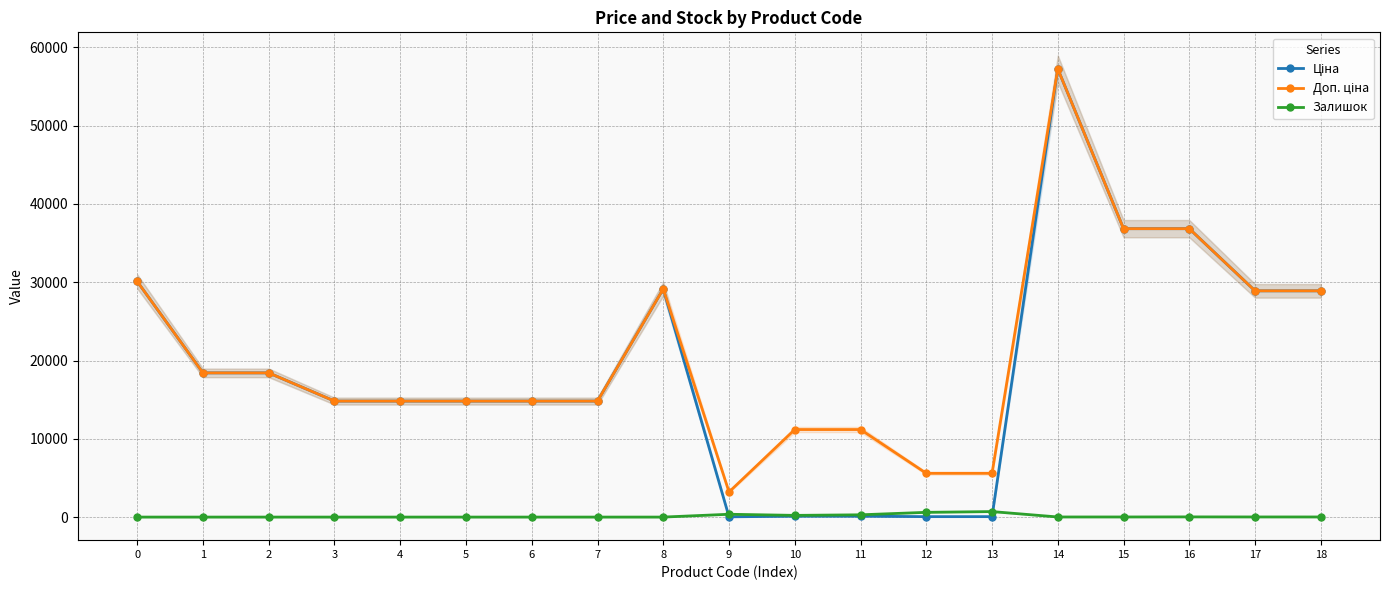

What is the difference between the maximum and minimum values in the Доп. ціна series?

54053.0